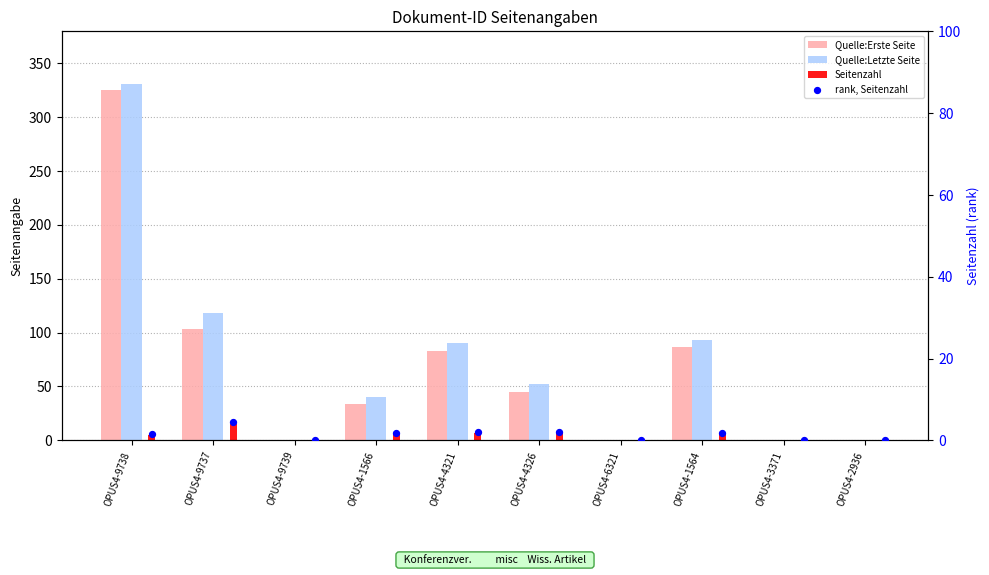

What are all the series names shown in the legend?

Quelle:Erste Seite, Quelle:Letzte Seite, Seitenzahl, rank, Seitenzahl